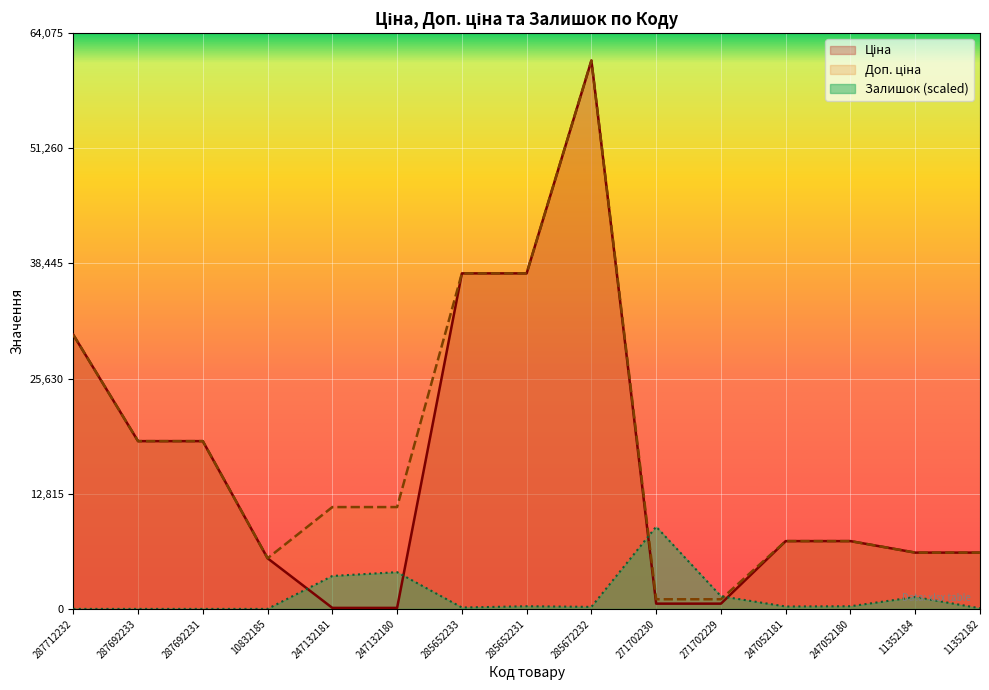

What is the maximum value shown in the chart?

61024.7